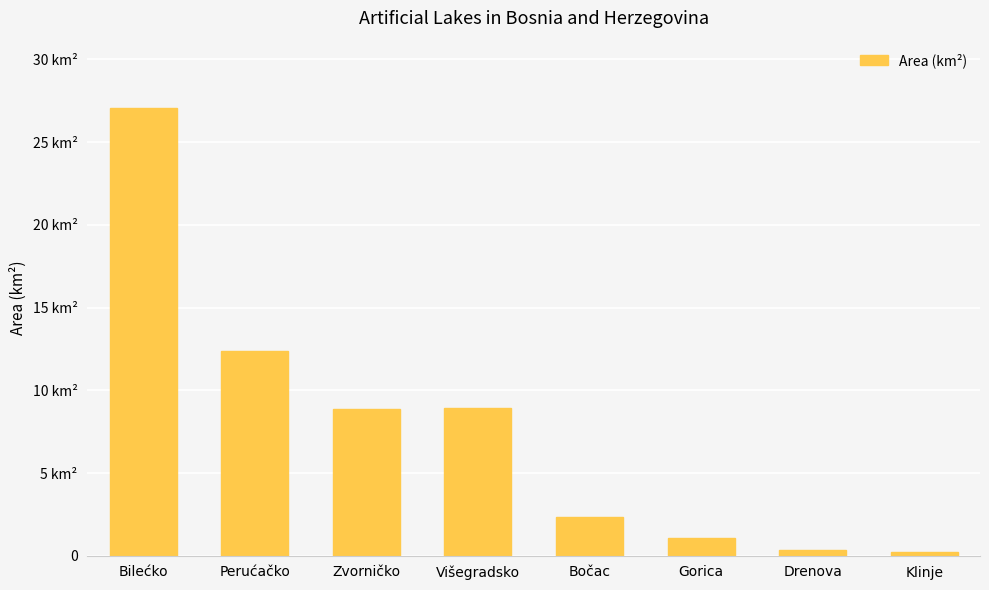

What is the difference between the maximum and second lowest values?

26.7